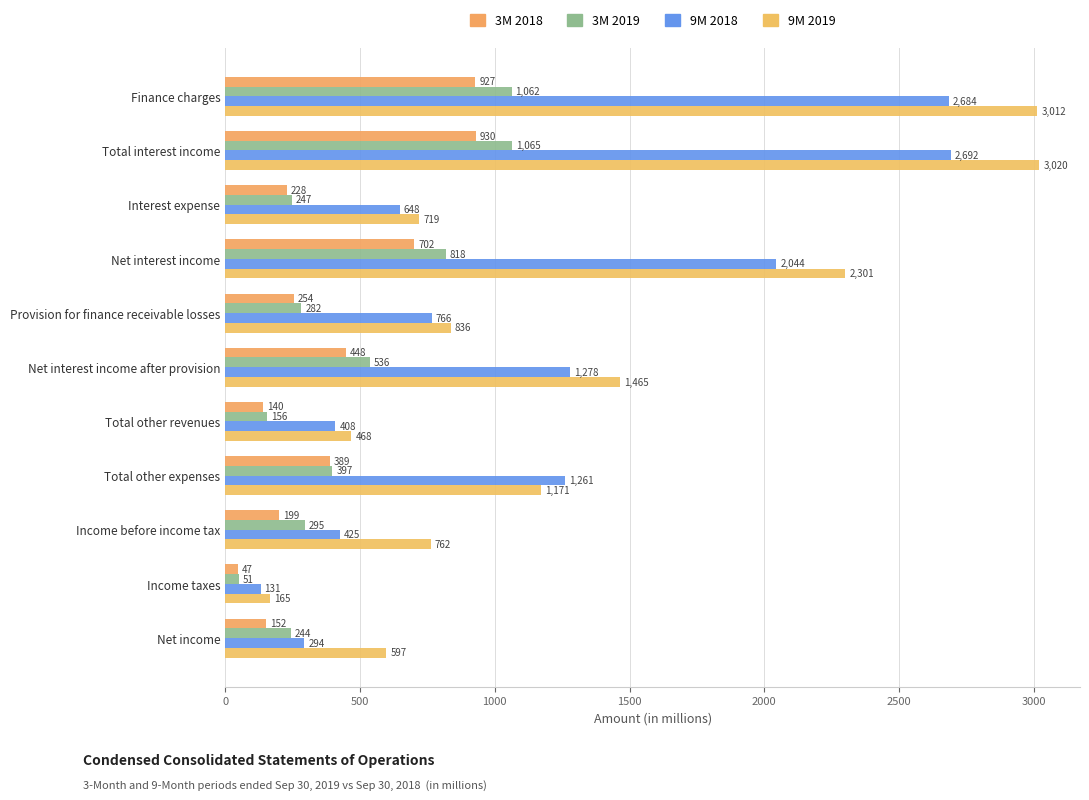

What is the sum of all 3M 2018 values?

4416